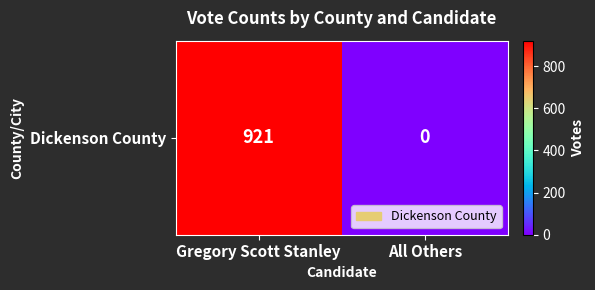

What is the change in value from Gregory Scott Stanley to All Others?

-921